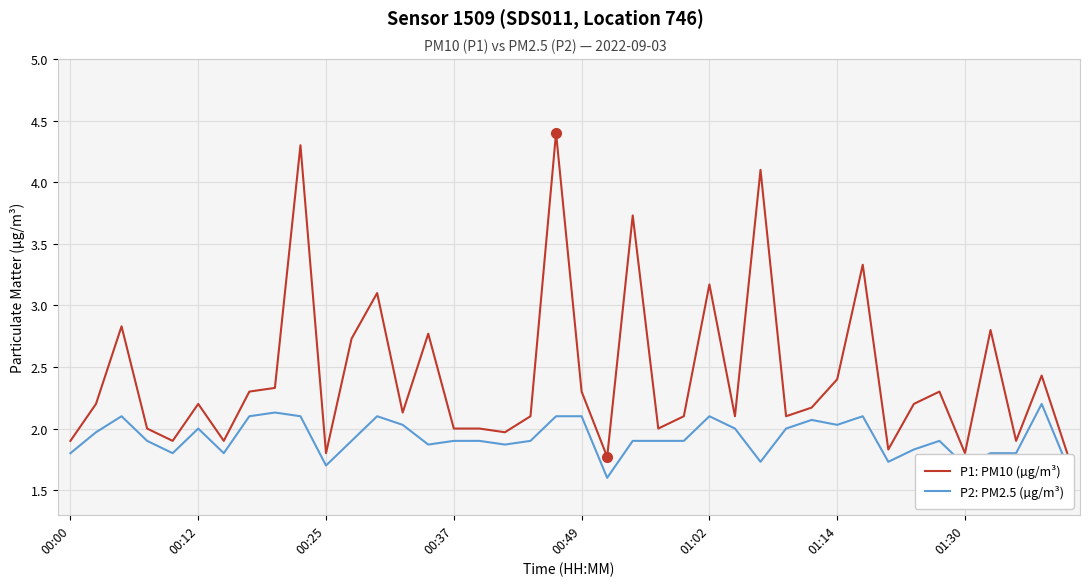

True or false: P1: PM10 (µg/m³) and P2: PM2.5 (µg/m³) intersect in this chart.

False